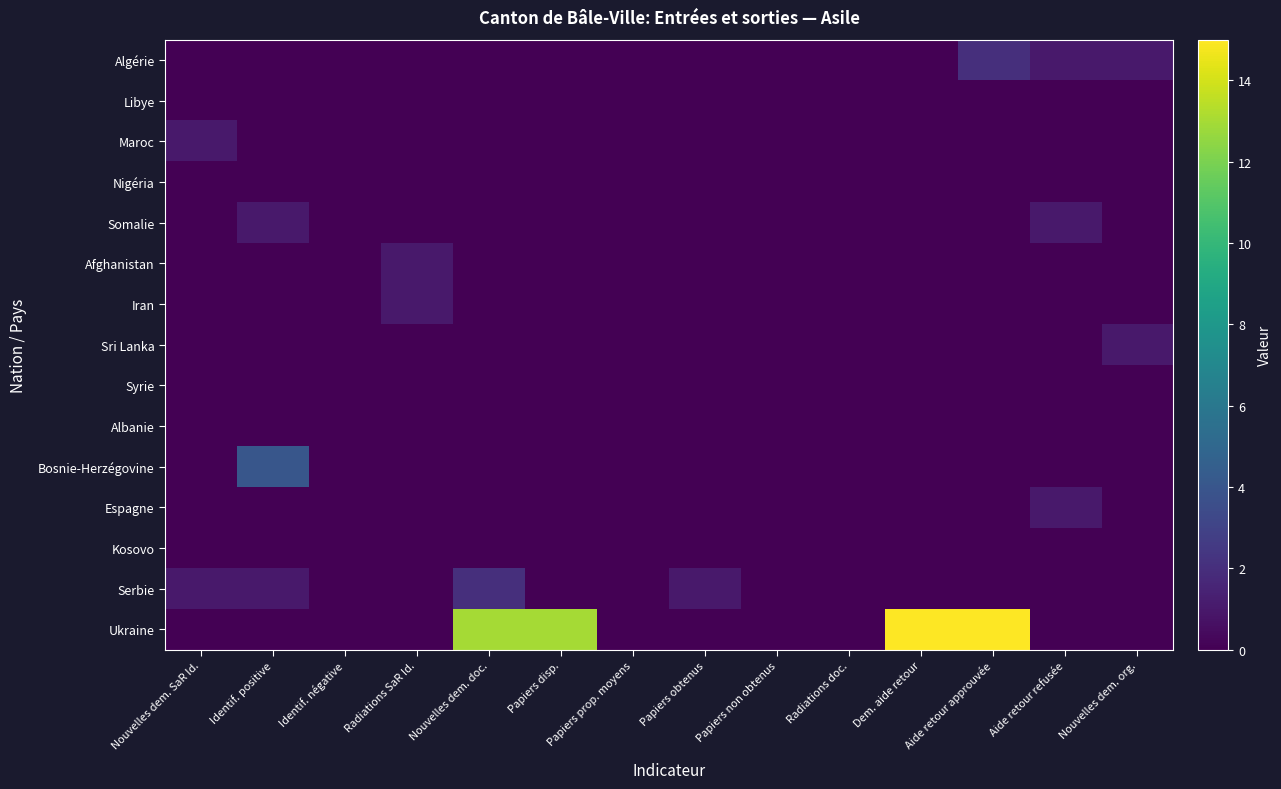

List the series in order of their peak value, lowest first.

Libye, Nigéria, Syrie, Albanie, Kosovo, Maroc, Somalie, Afghanistan, Iran, Sri Lanka, Espagne, Algérie, Serbie, Bosnie-Herzégovine, Ukraine